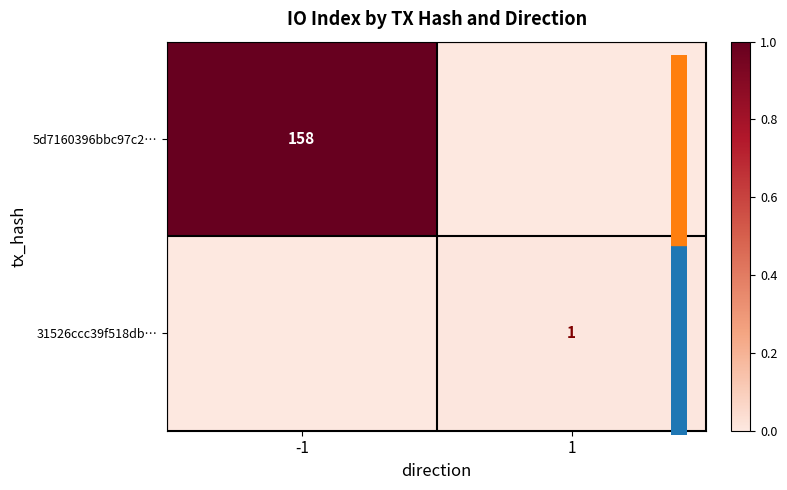

Which category has the lowest value in the 5d7160396bbc97c2… series?

1